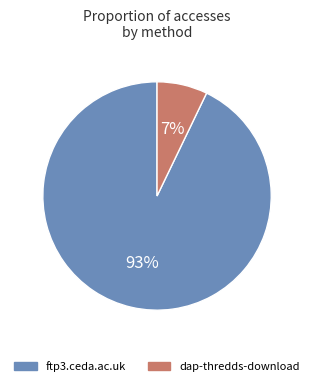

Approximately how many times larger is the value at dap-thredds-download compared to ftp3.ceda.ac.uk?

0.1